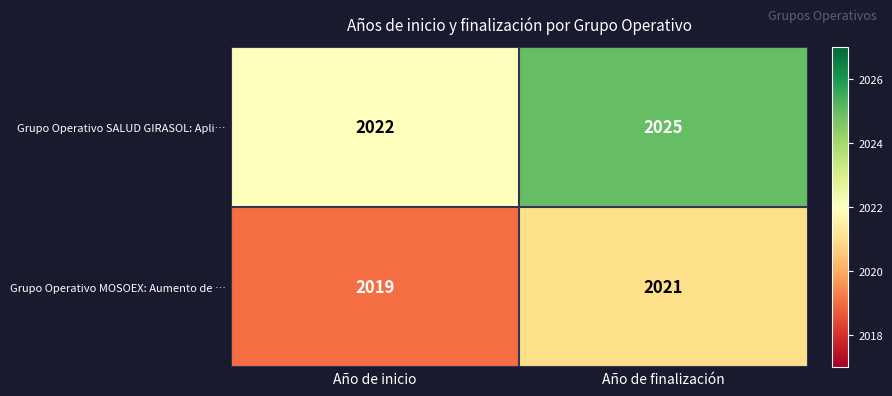

At which label does Grupo Operativo SALUD GIRASOL: Apli… reach its peak?

Año de finalización